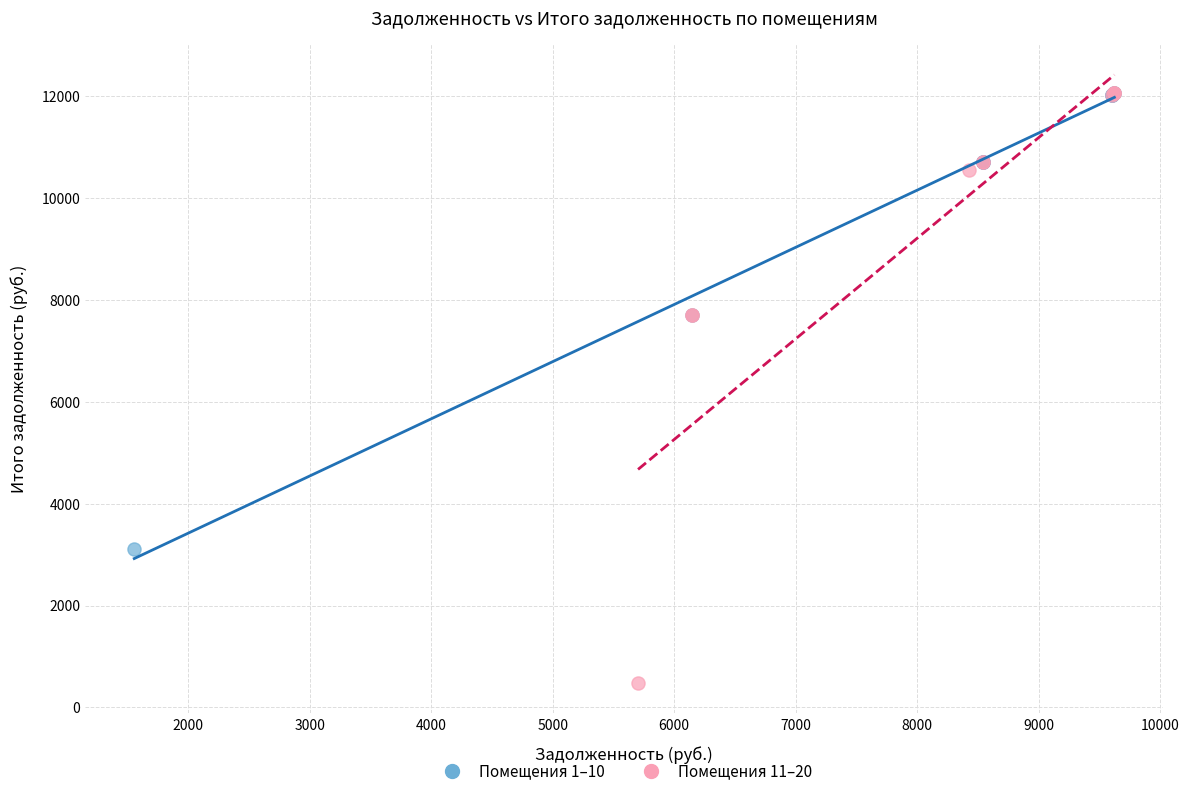

Which series has the largest Y range (max minus min)?

Помещения 11–20